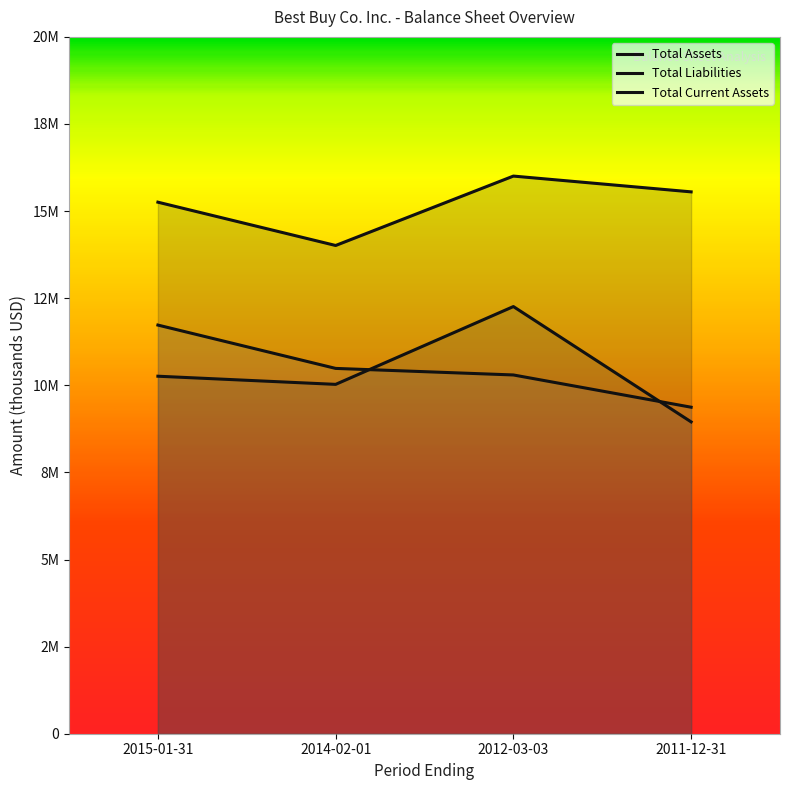

What position from the right is 2015-01-31?

4